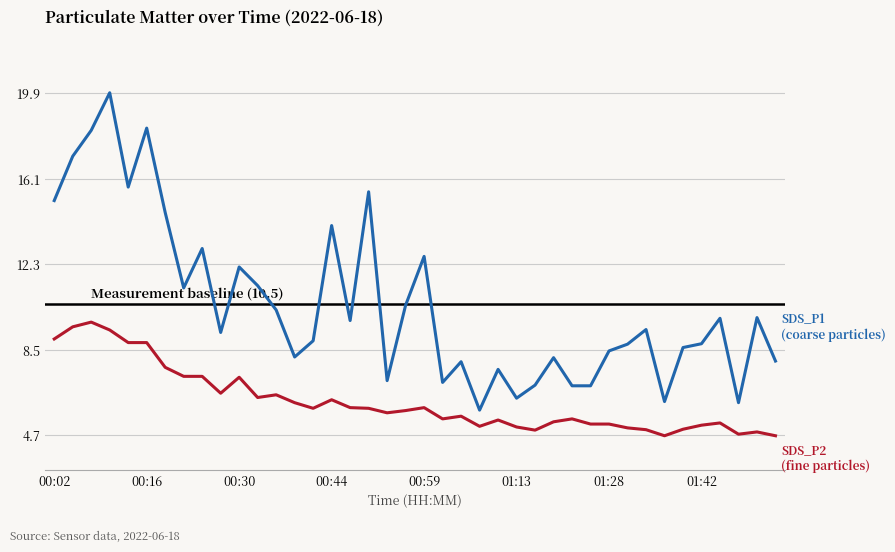

What is the greatest value displayed?

19.9